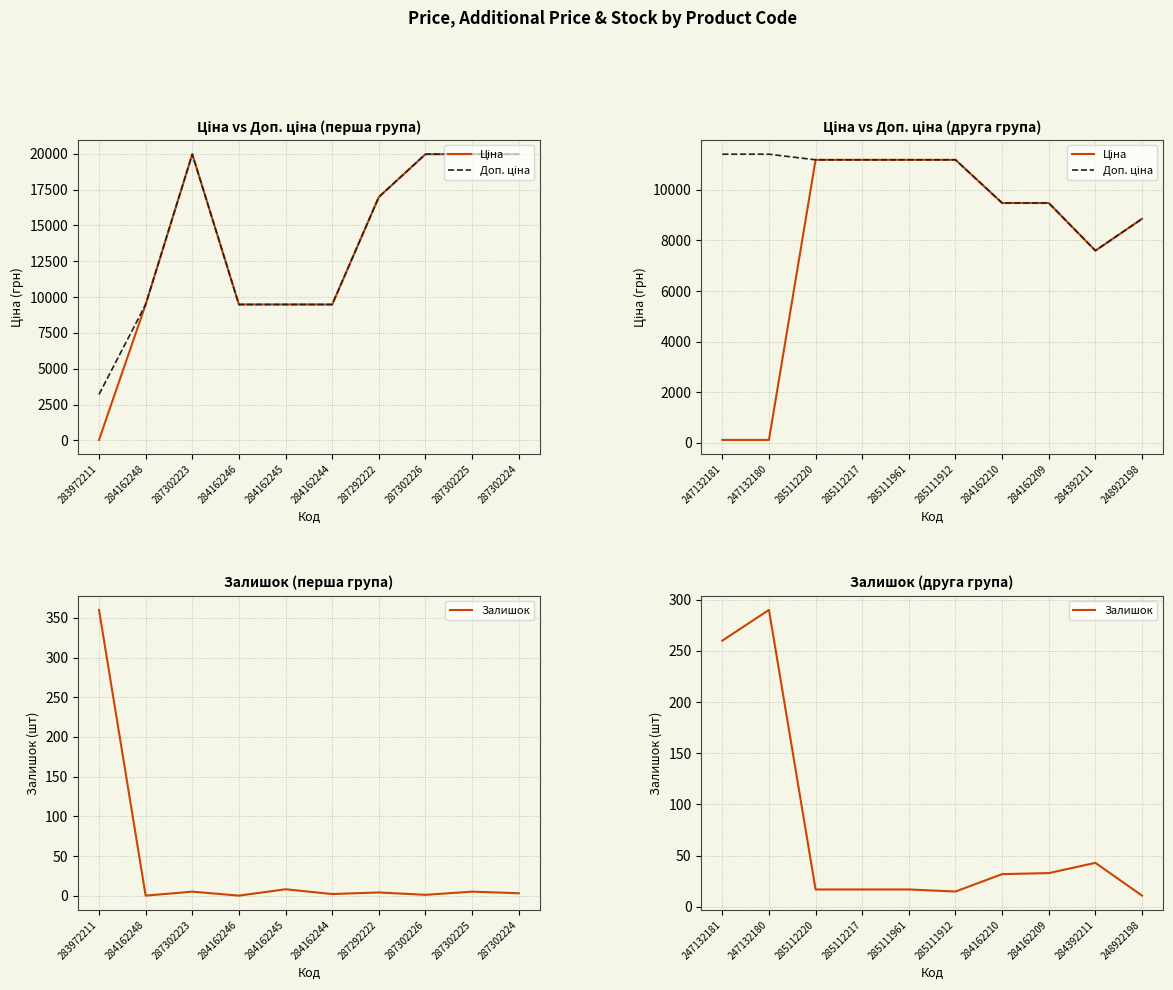

Does the chart have visible grid lines?

Yes